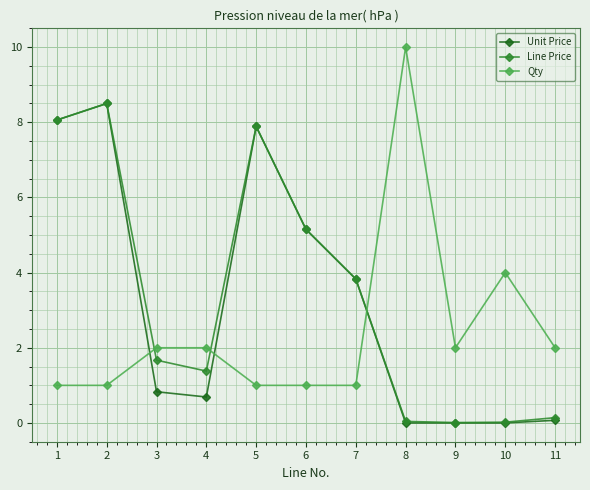

What is the total value across all series at 5?

16.8